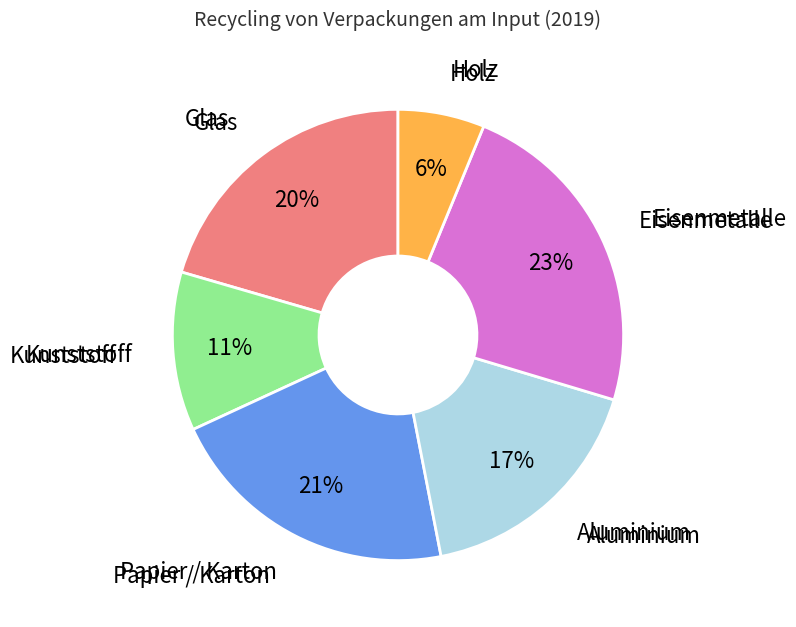

What percentage is the Kunststoff slice, to the nearest percent?

11%